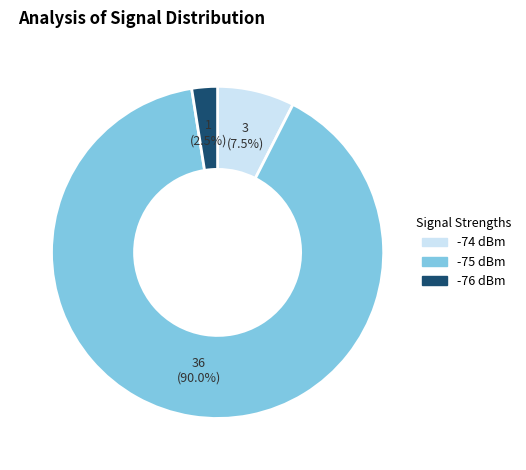

Is there a majority slice in this chart?

Yes